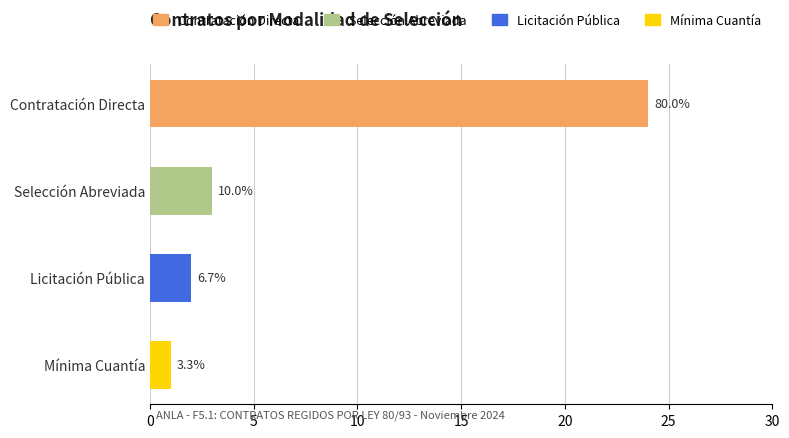

Where is 3 LICITACIÓN PÚBLICA nearest to the value 1?

2 CONTRATACIÓN DIRECTA